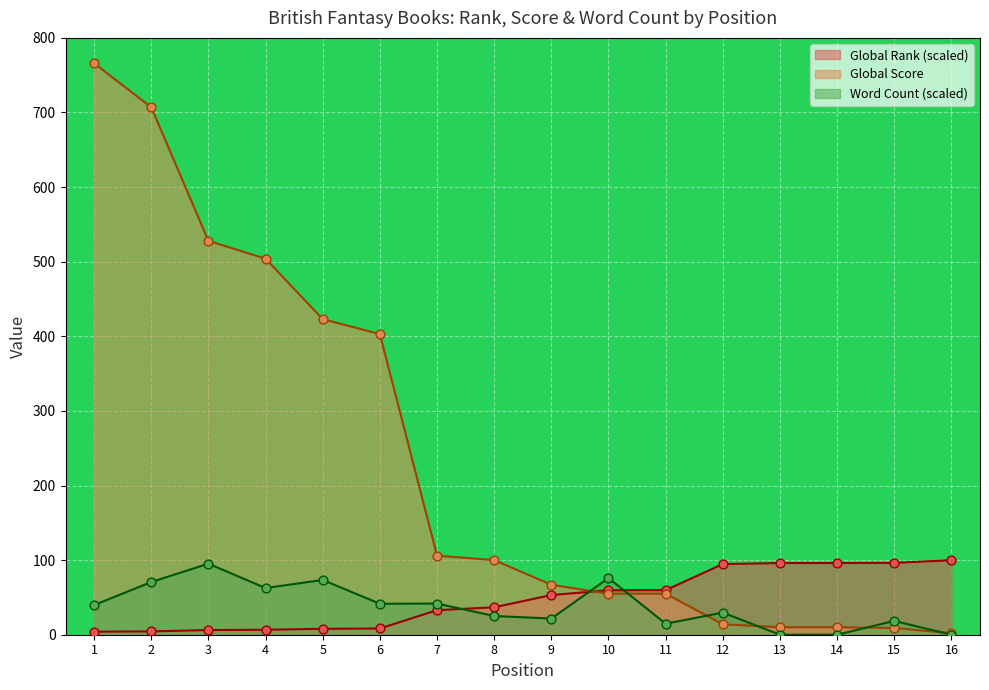

What are all the series names shown in the legend?

Global Rank (scaled), Global Score, Word Count (scaled)